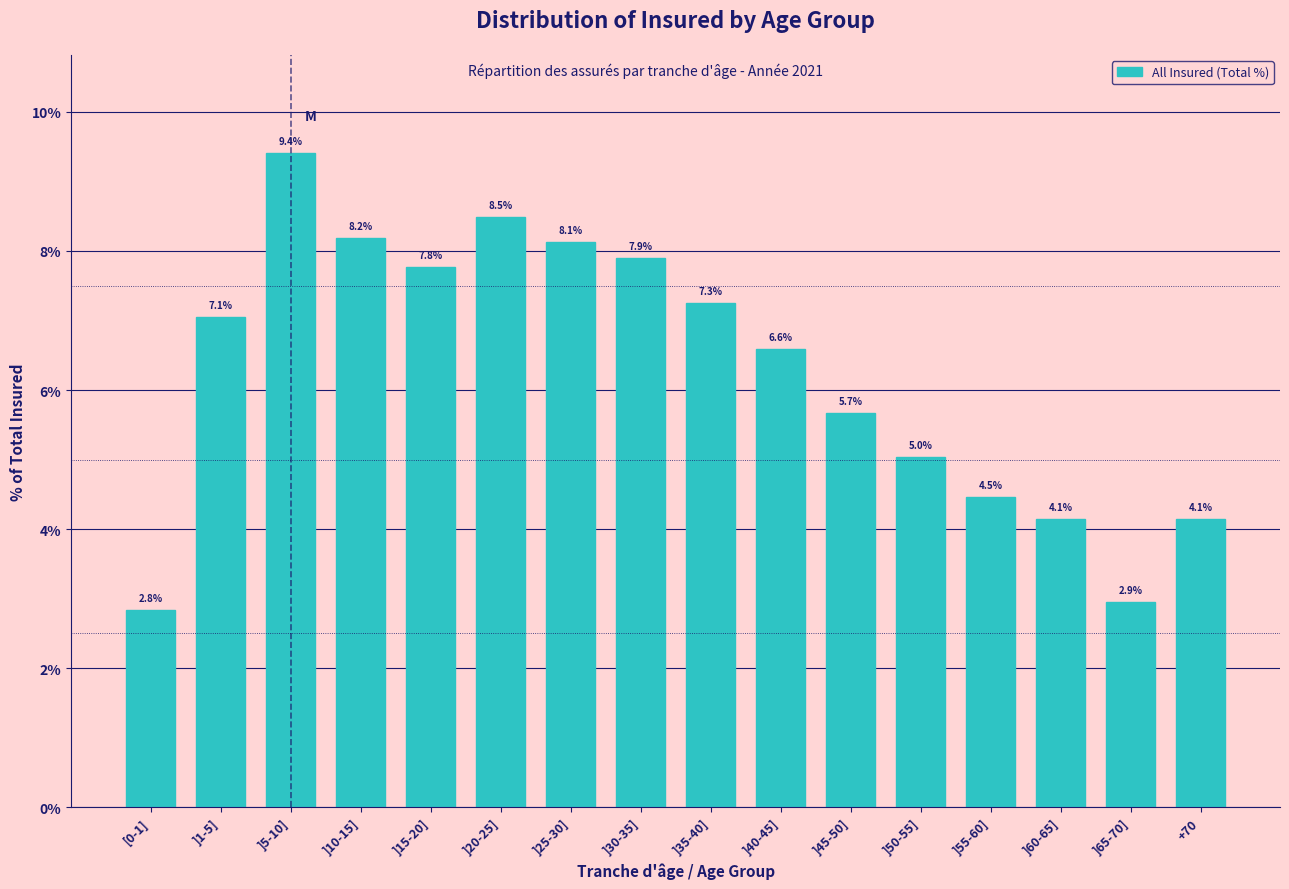

Reading left to right, extract all data points from this chart.

2.8	7.1	9.4	8.2	7.8	8.5	8.1	7.9	7.3	6.6	5.7	5.0	4.5	4.1	2.9	4.1